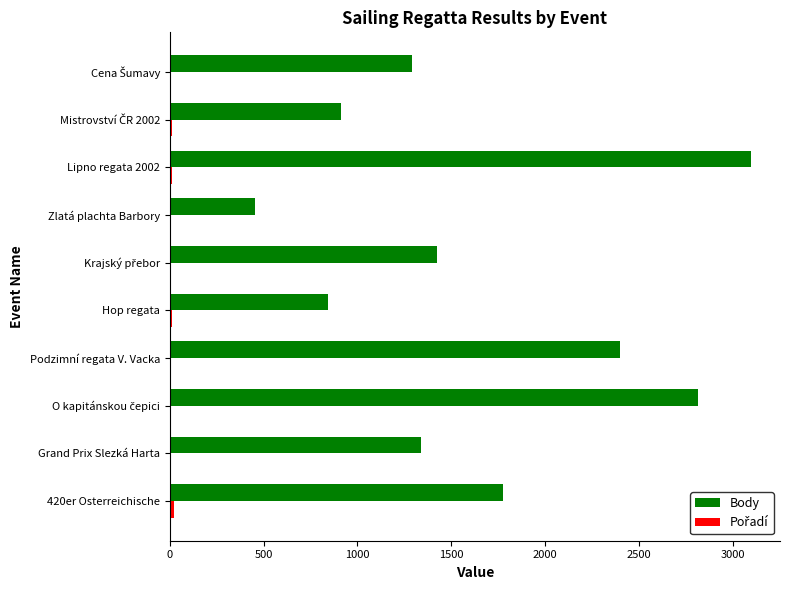

What is the maximum value for Body?

3096